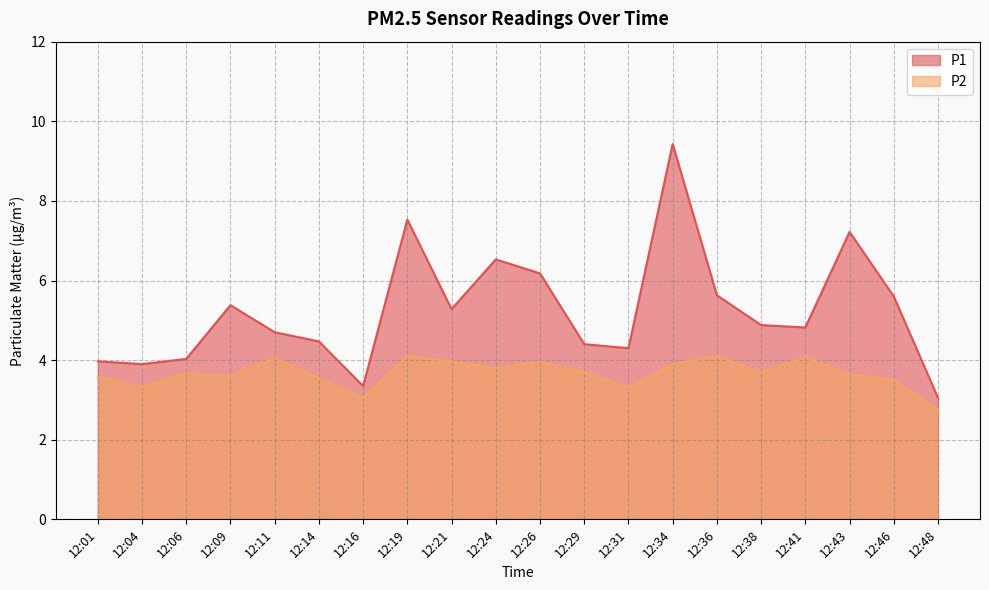

Reading left to right, list all the values displayed in this chart.

P1: 4.0	3.9	4.0	5.4	4.7	4.5	3.4	7.5	5.3	6.5	6.2	4.4	4.3	9.4	5.6	4.9	4.8	7.2	5.6	3.0
P2: 3.6	3.3	3.7	3.6	4.0	3.5	3.0	4.1	4.0	3.8	4.0	3.7	3.3	3.9	4.1	3.7	4.1	3.6	3.5	2.8